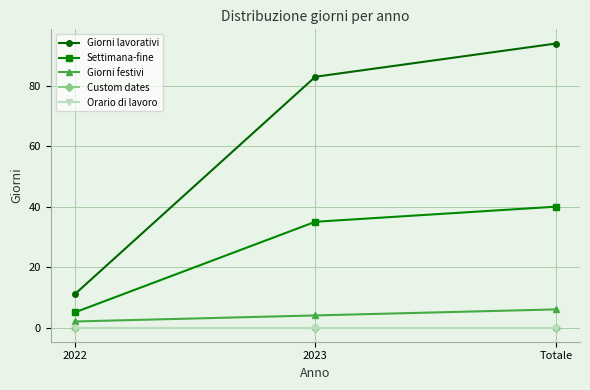

Rank the series by their maximum value, from lowest to highest.

Custom dates, Orario di lavoro, Giorni festivi, Settimana-fine, Giorni lavorativi